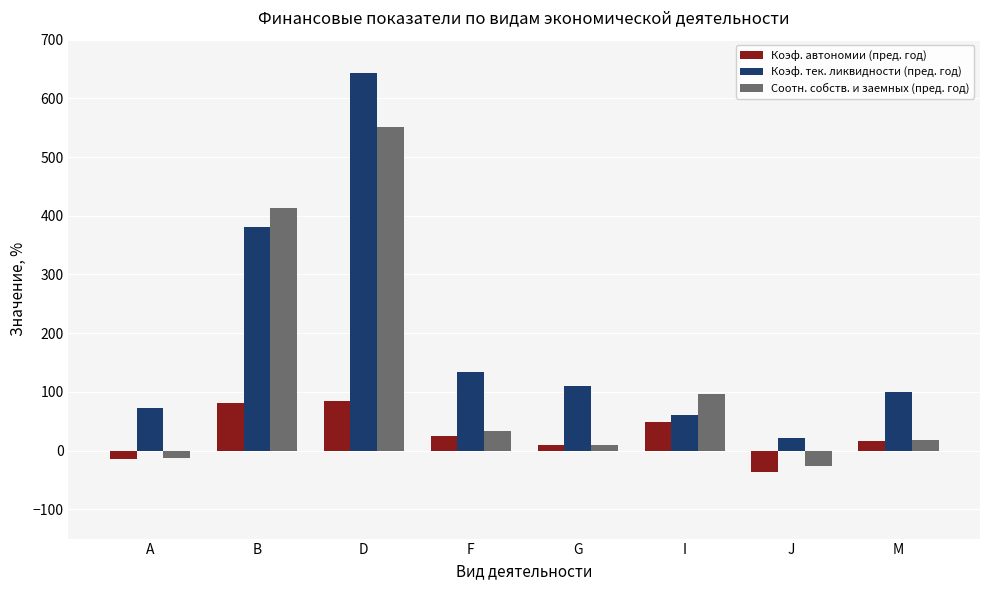

List the labels in order of Коэф. тек. ликвидности (пред. год) value, smallest first.

J, I, A, M, G, F, B, D